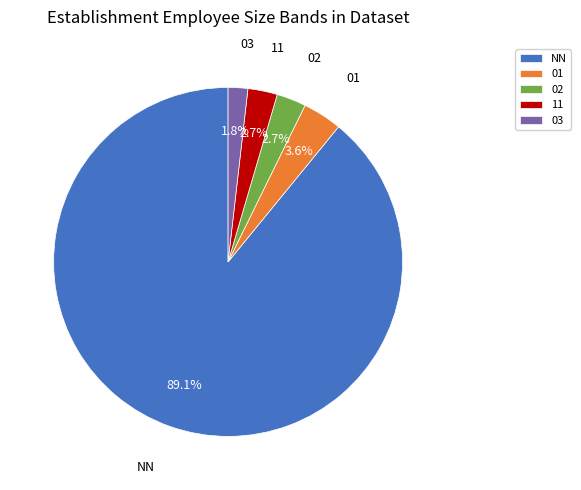

To the nearest percent, what percentage of the pie is 03?

2%